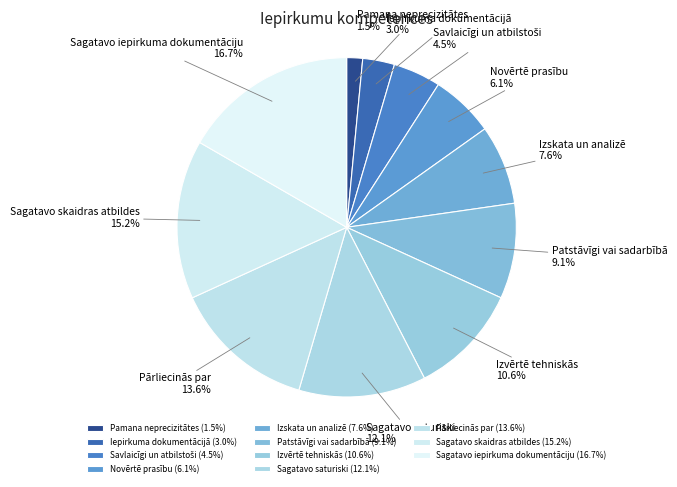

Do Iepirkuma dokumentācijā and Sagatavo iepirkuma dokumentāciju together represent more than half of the pie?

No